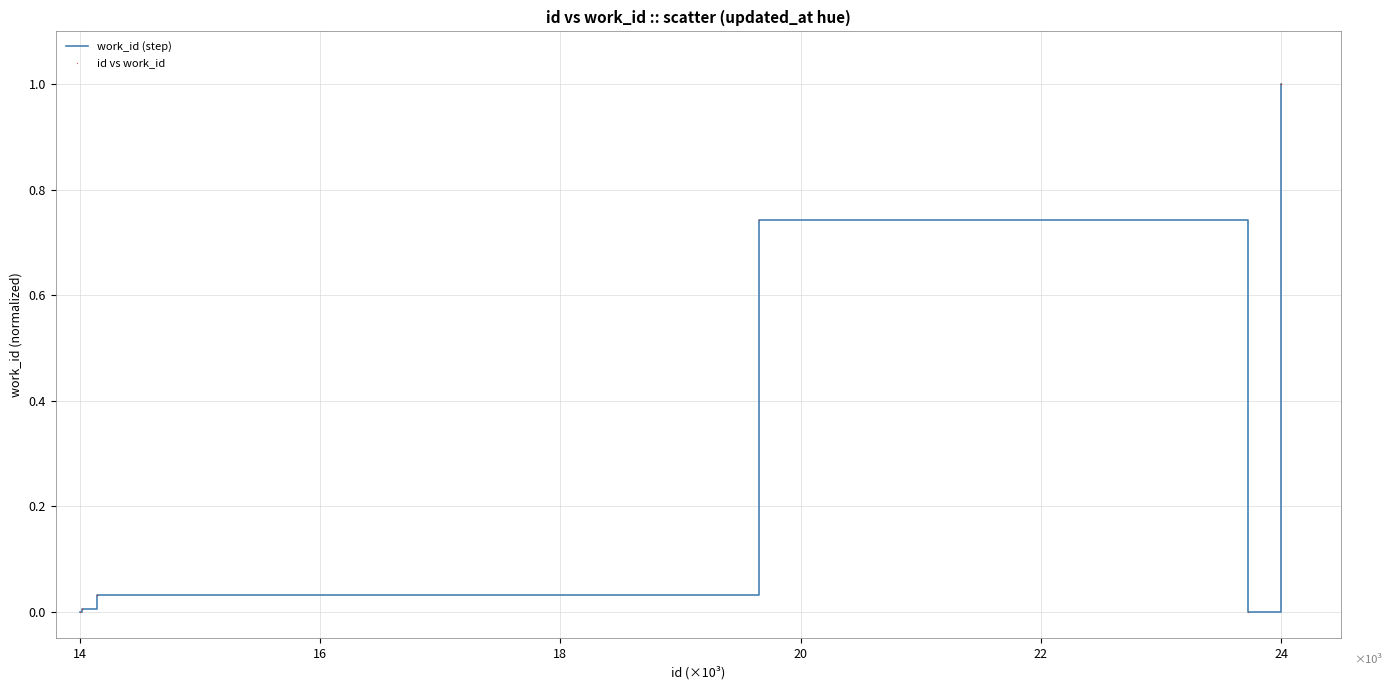

How many lines are shown in the chart?

1